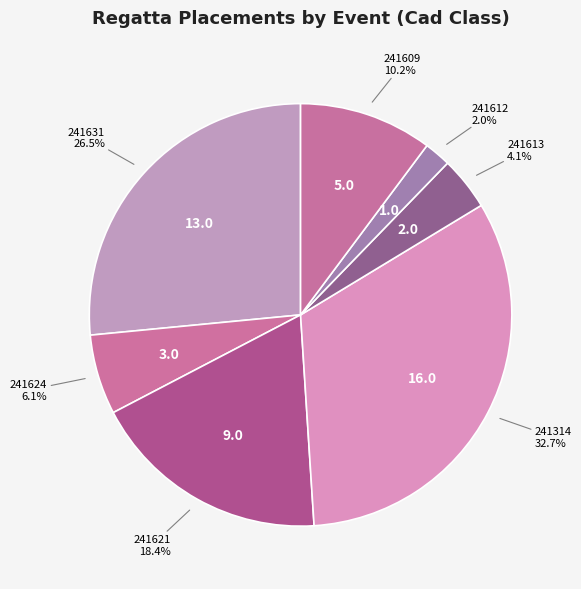

What is the largest slice in the pie chart?

241314